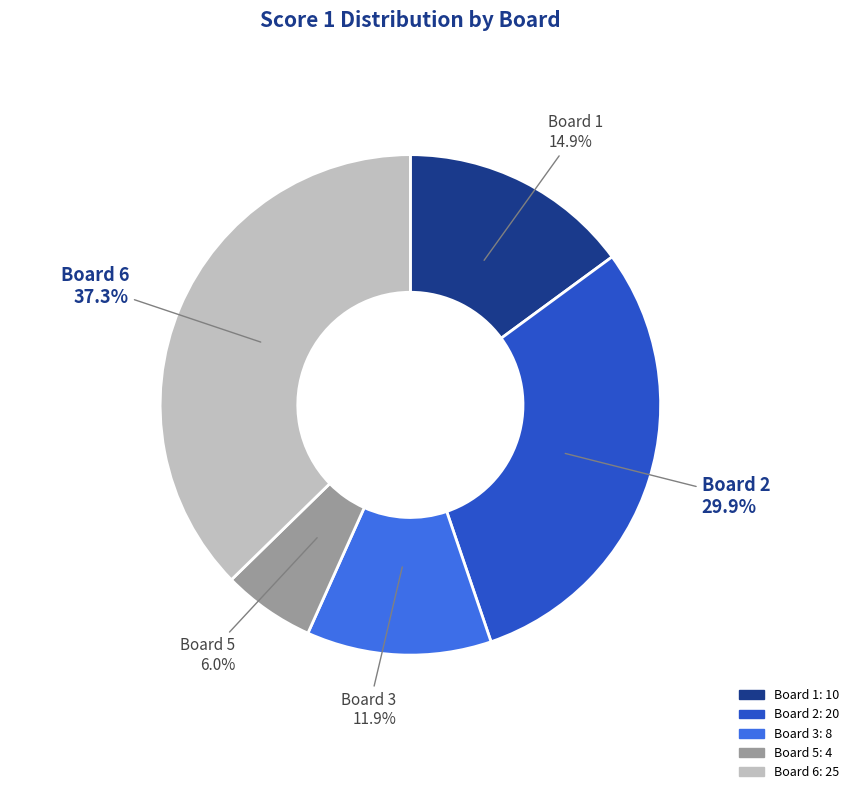

Does any single category account for the majority?

No